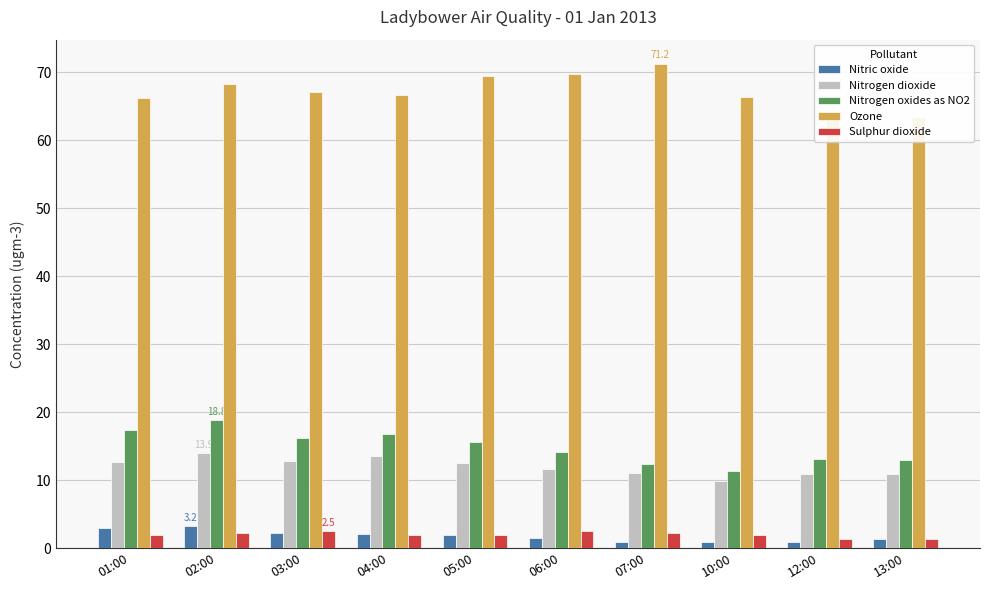

Does the chart contain stacked bars?

No